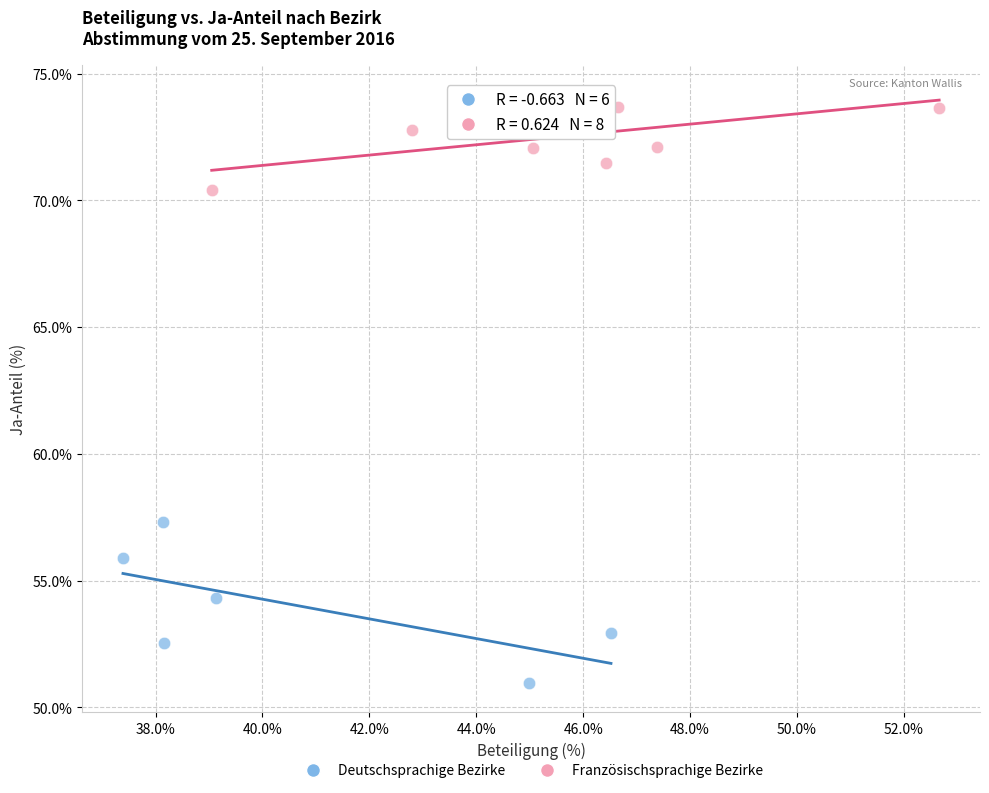

Which series reaches the maximum Y coordinate?

Französischsprachige Bezirke